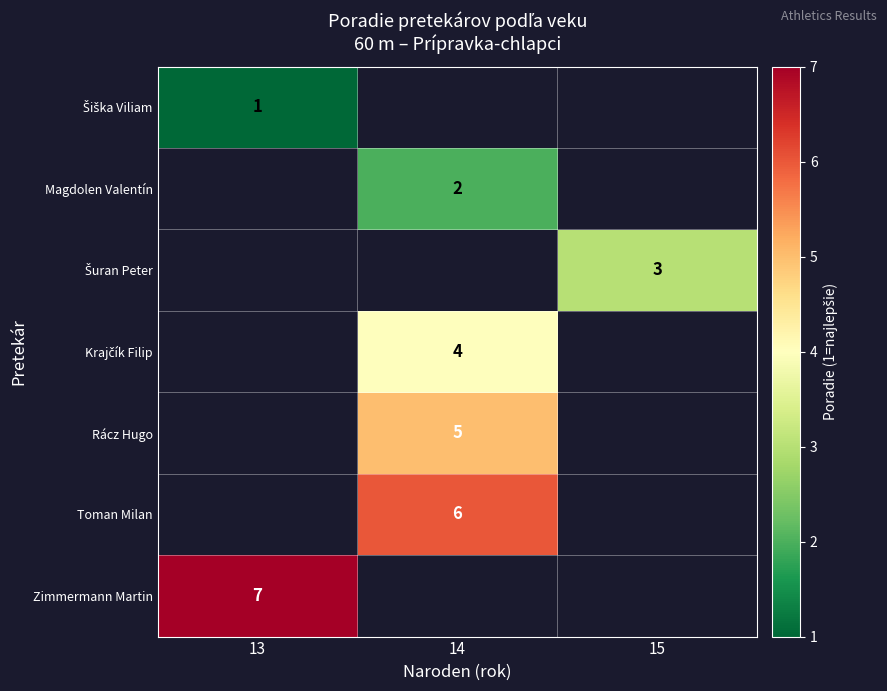

At which category does the chart reach its minimum across all series?

13